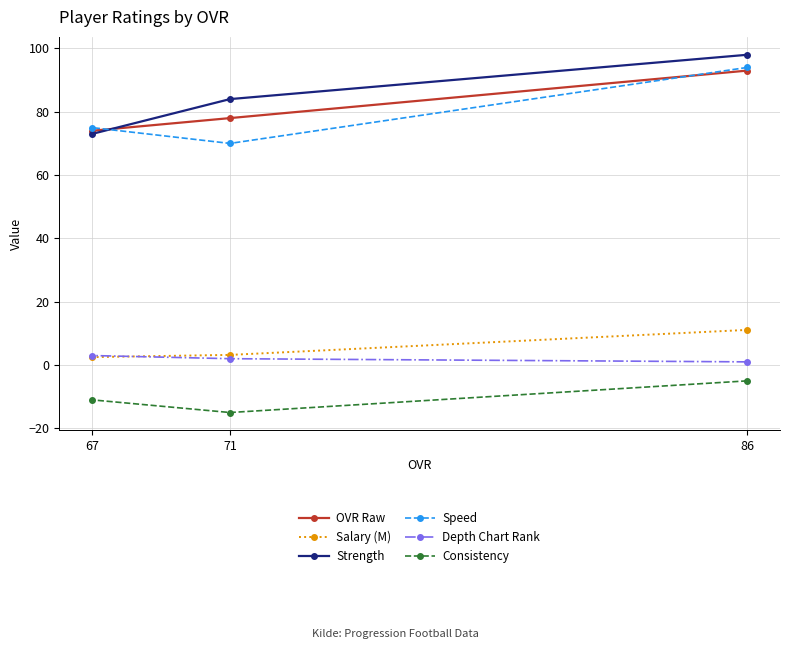

Where does the Depth Chart Rank series first go above 2?

67